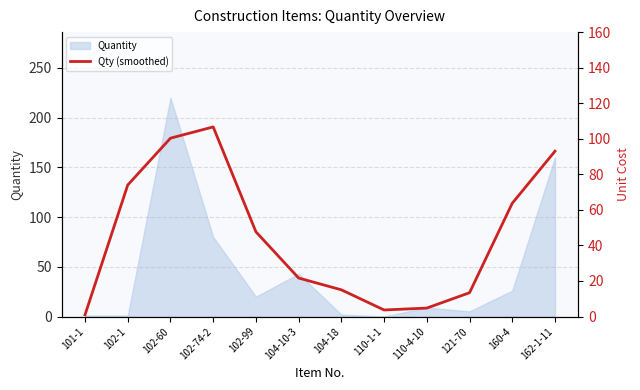

The value at 160-4 is 100.1. True or false?

False